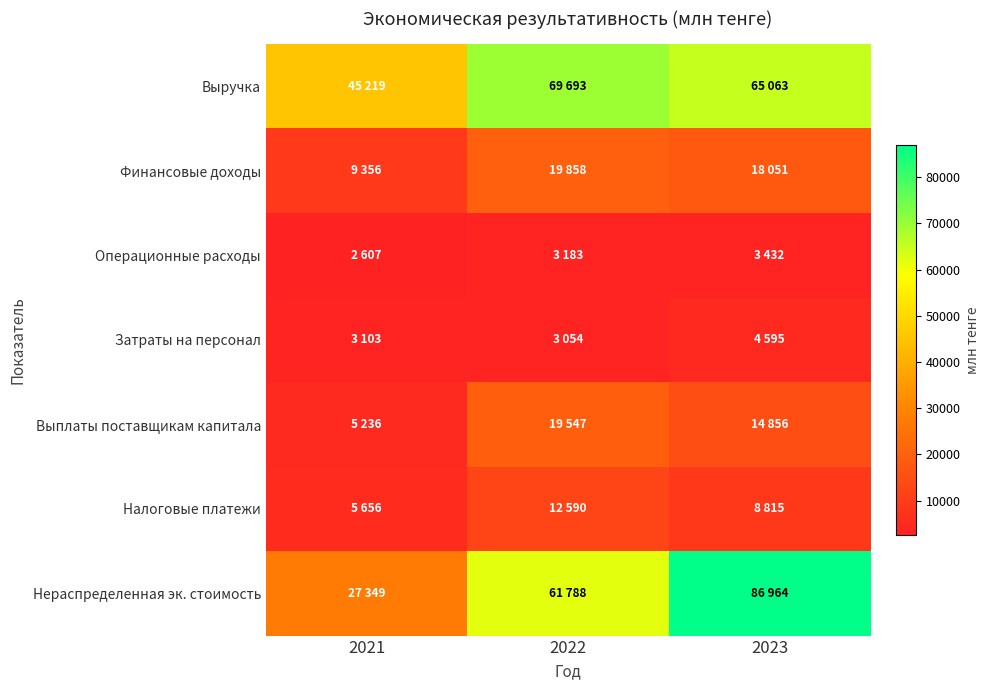

How many data points does each series have?

3